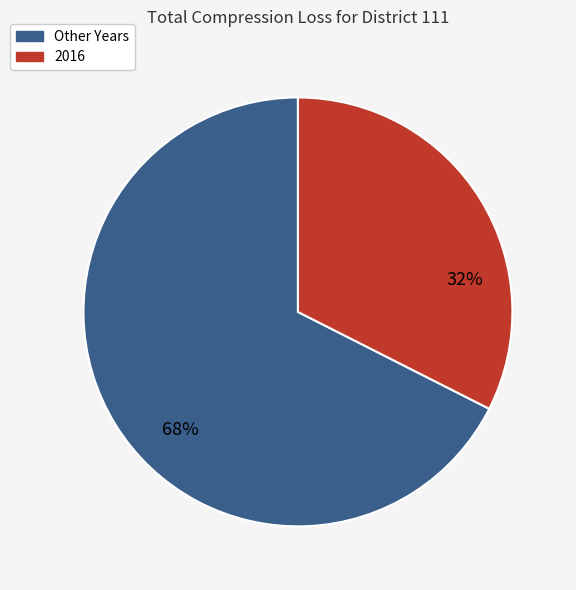

How many segments does this pie chart have?

2